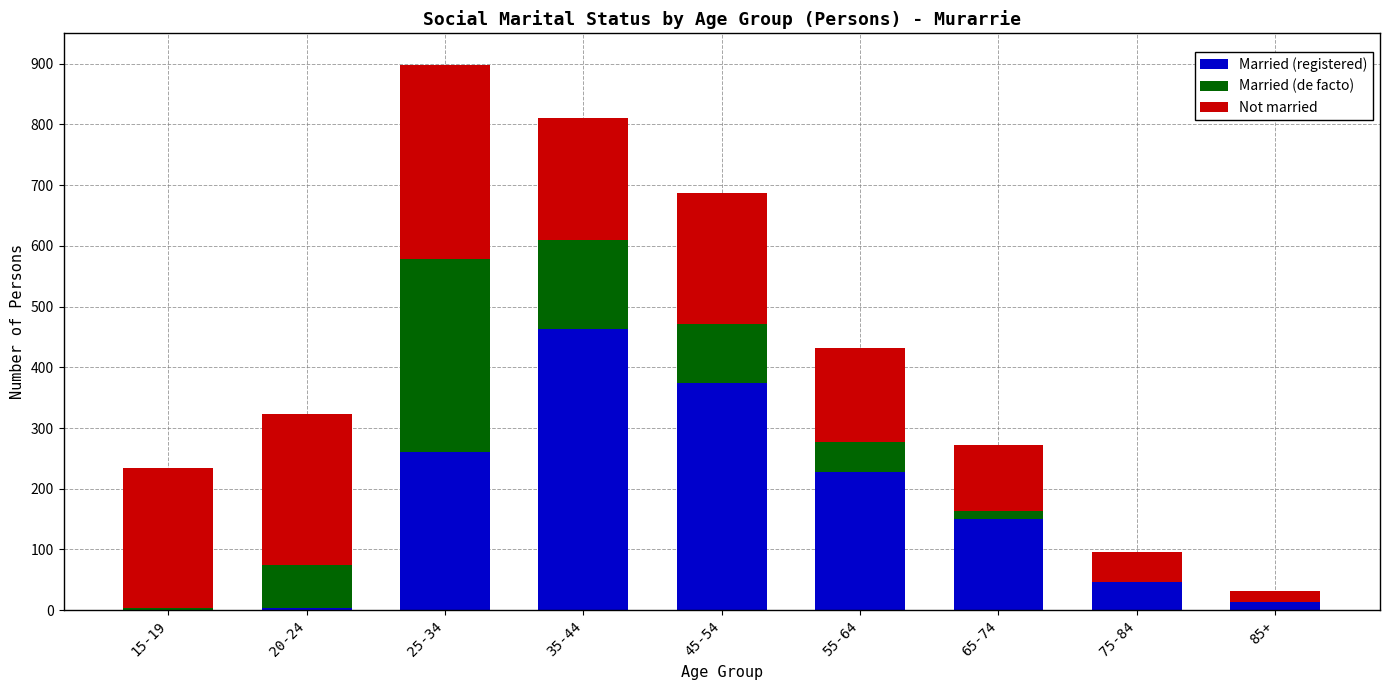

What is the total value across all series at 35-44?

810